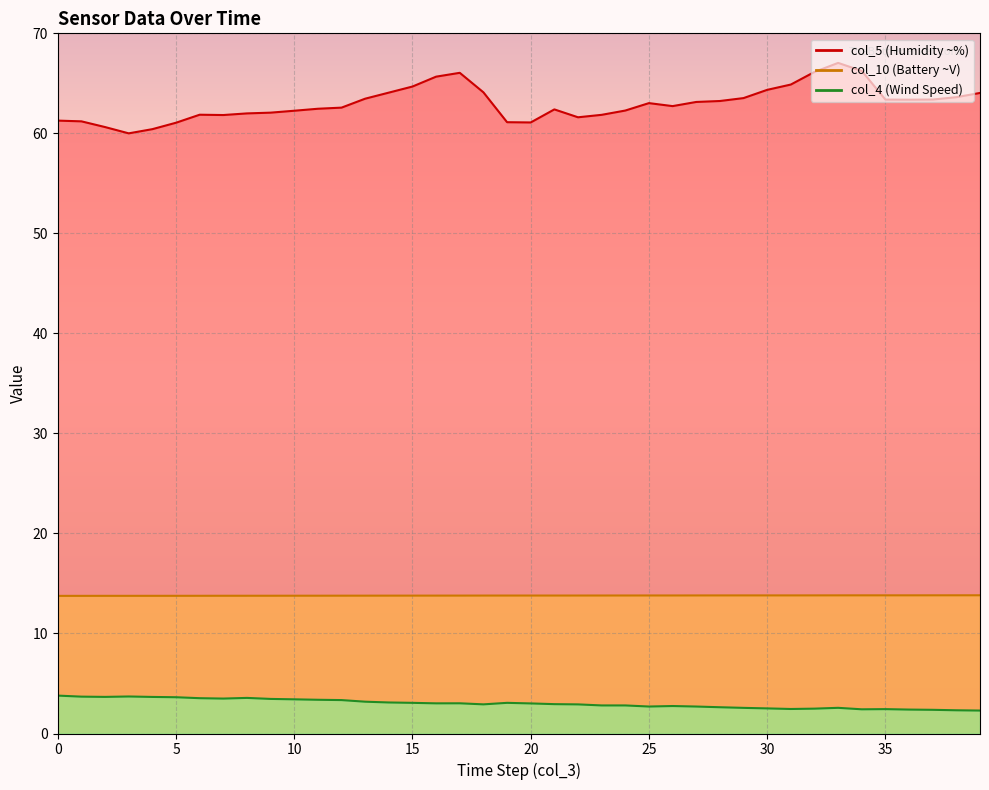

Which series has the largest range (max minus min)?

col_5